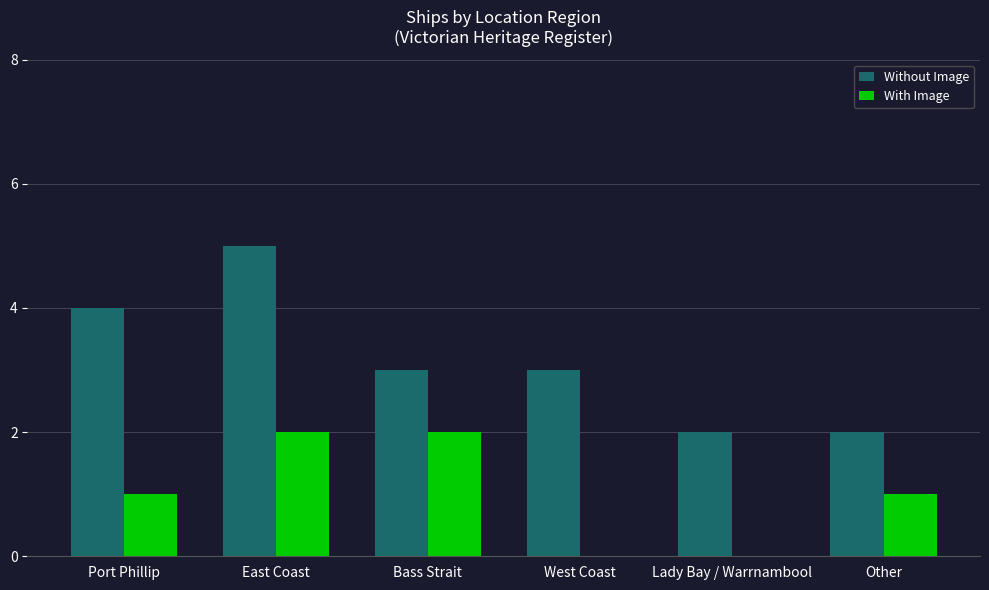

How many groups of bars are there?

6